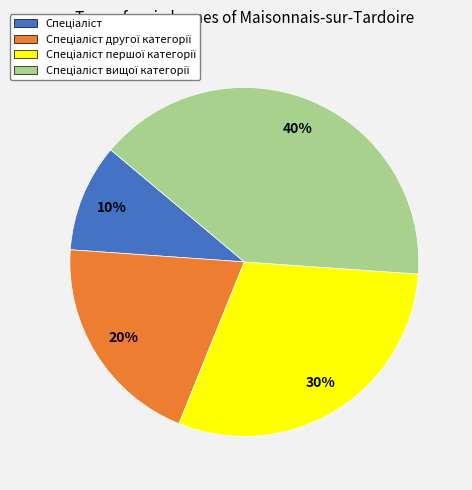

To the nearest percent, what is the average slice percentage?

25%